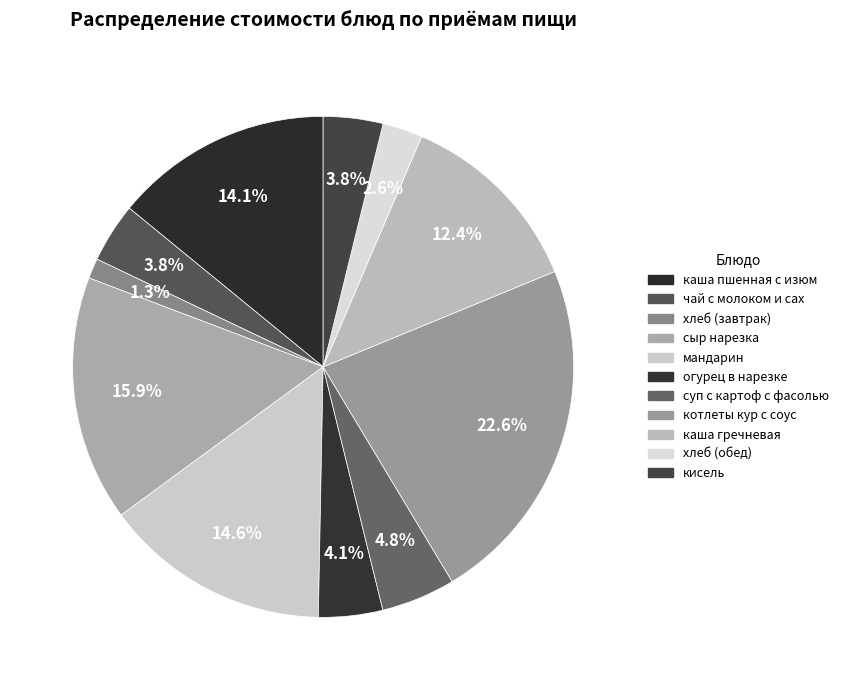

What percentage do чай с молоком и сах and котлеты кур с соус together represent?

26.4%